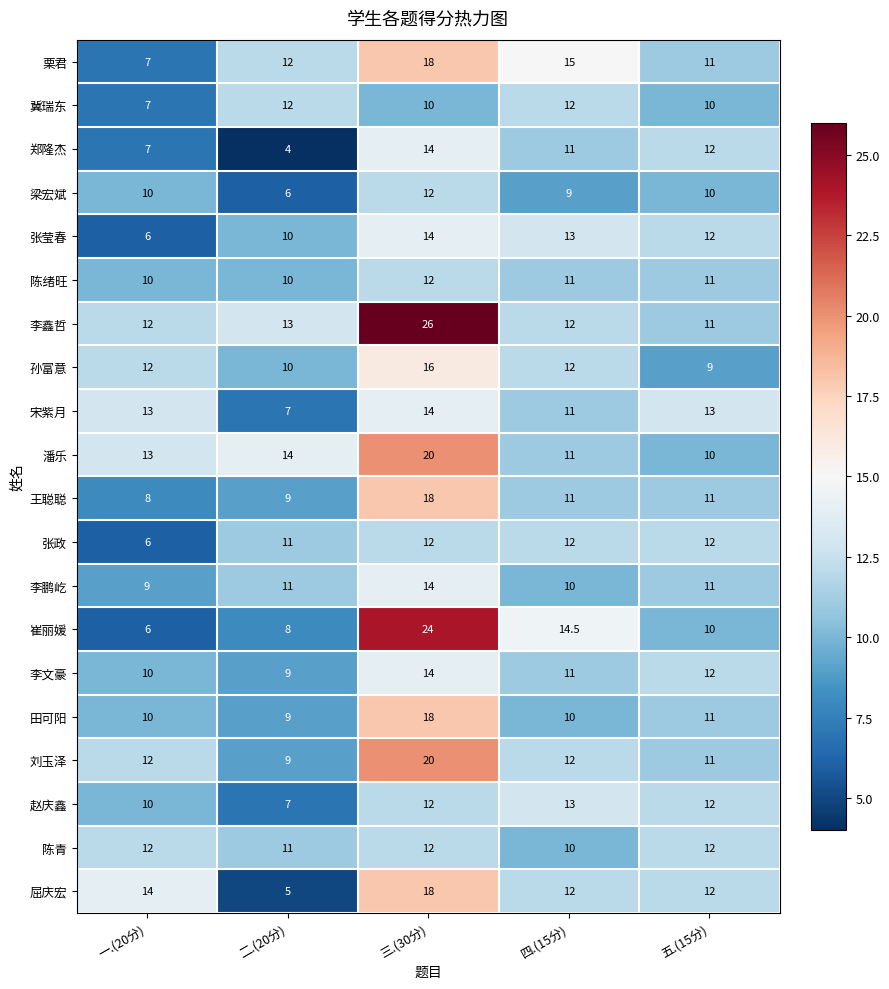

How many 陈绪旺 values are between 10 and 11?

4